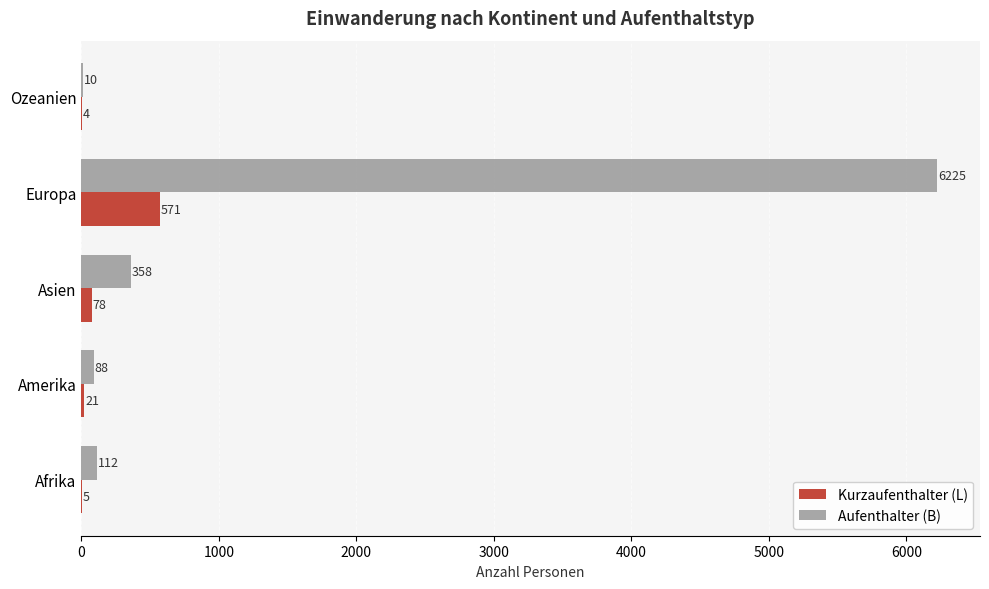

What is the average value of the Aufenthalter (B) series?

1359